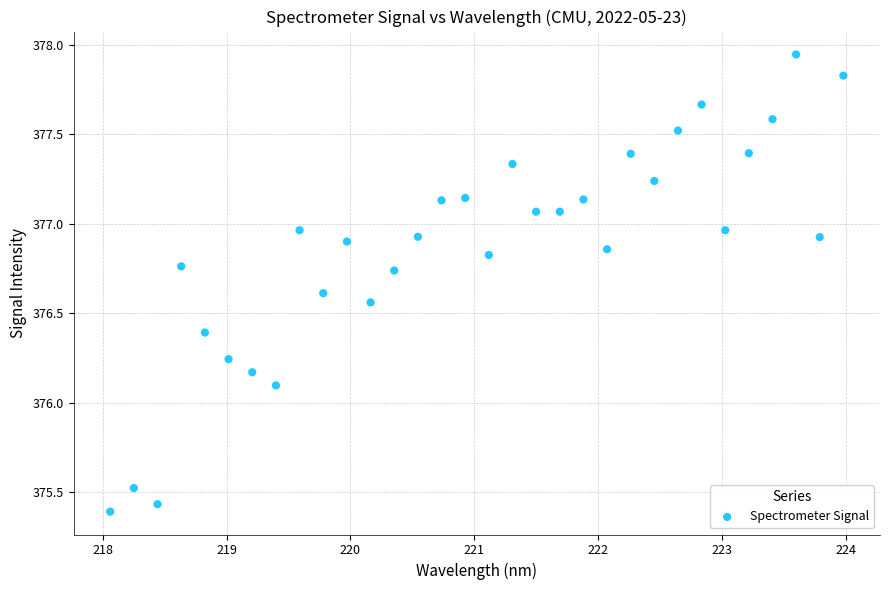

What Y value in the scatter plot is closest to 376?

376.1